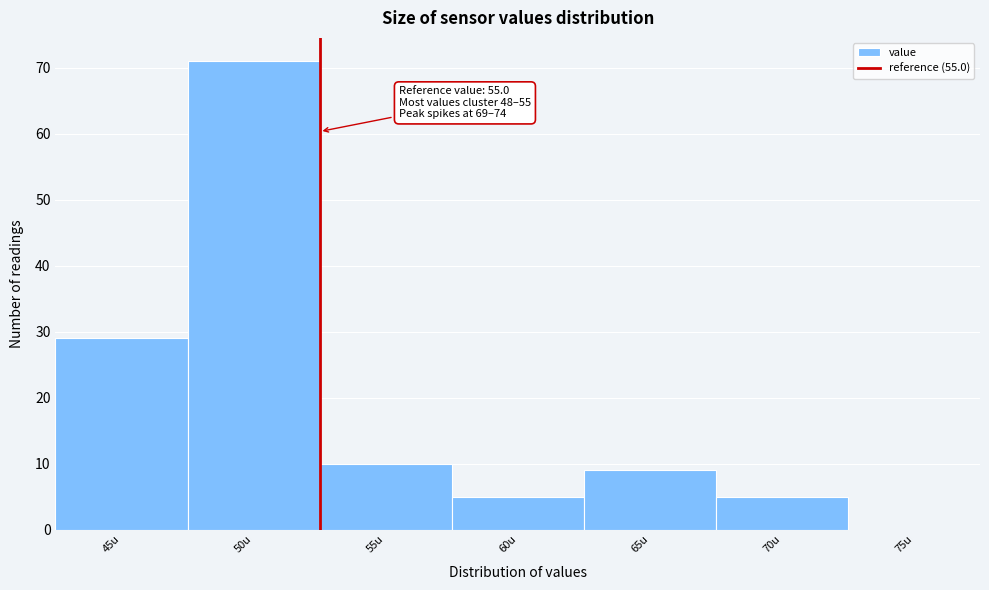

Reading left to right, what are all the values shown in this chart?

45u=29	50u=71	55u=10	60u=5	65u=9	70u=5	75u=0